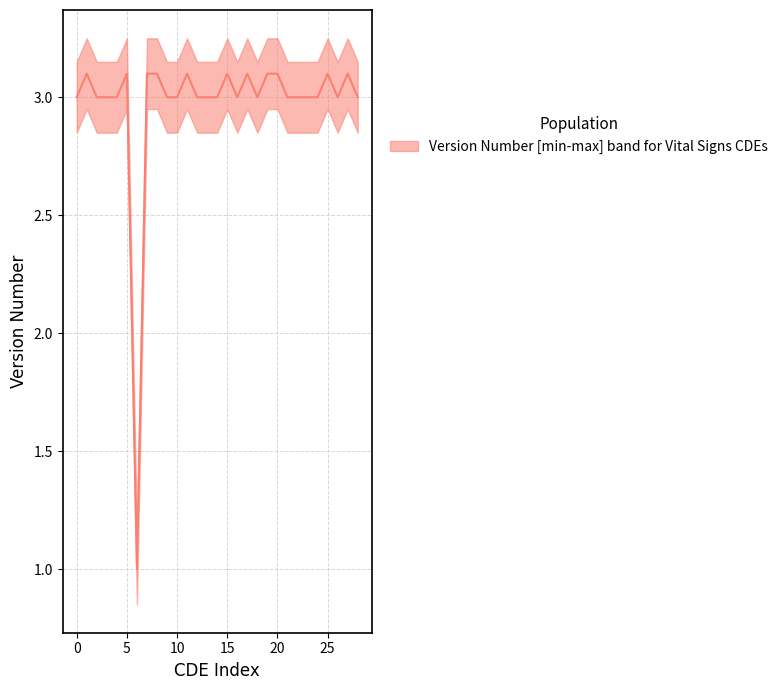

Reading left to right, transcribe all the data shown in this chart.

3.0	3.1	3.0	3.0	3.0	3.1	1.0	3.1	3.1	3.0	3.0	3.1	3.0	3.0	3.0	3.1	3.0	3.1	3.0	3.1	3.1	3.0	3.0	3.0	3.0	3.1	3.0	3.1	3.0